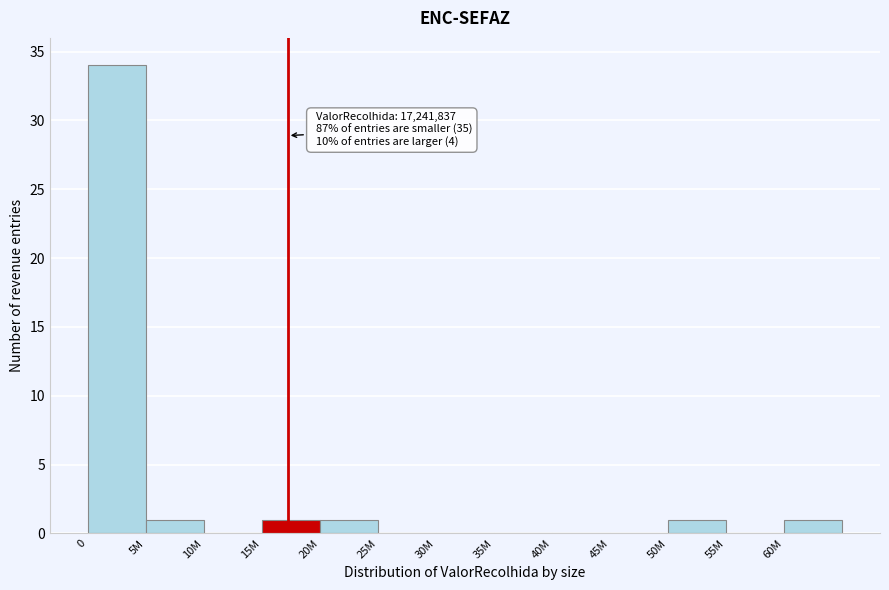

Reading left to right, transcribe all the data shown in this chart.

0=34	5M=1	10M=0	15M=1	20M=1	25M=0	30M=0	35M=0	40M=0	45M=0	50M=1	55M=0	60M=1